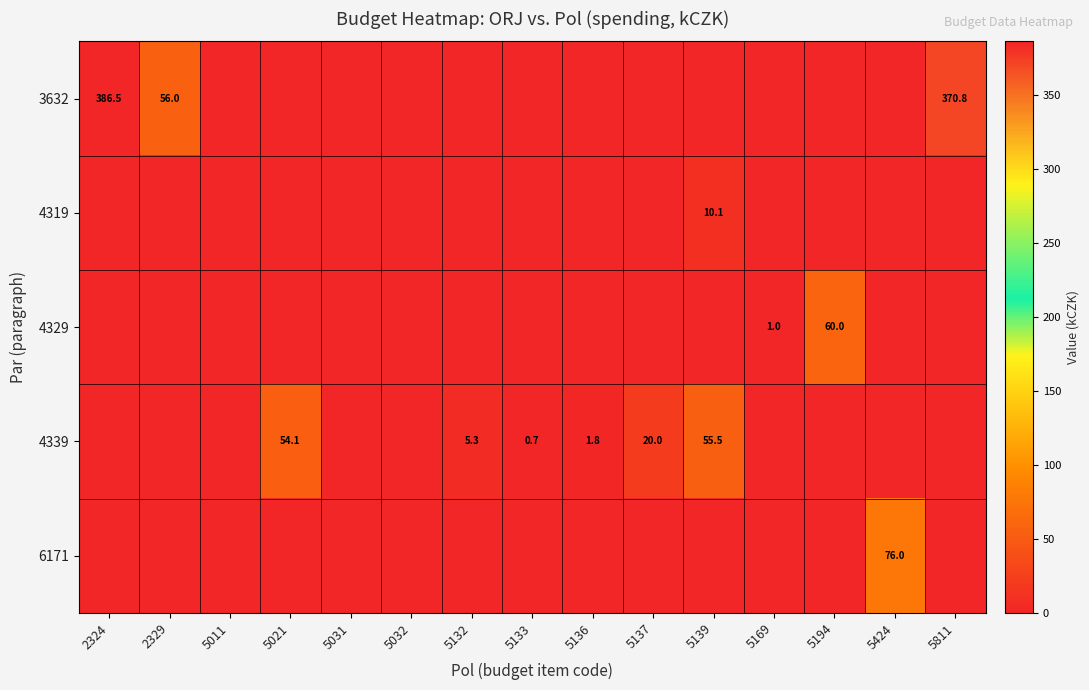

The value of 4329 at 5194 is 60.0. True or false?

True